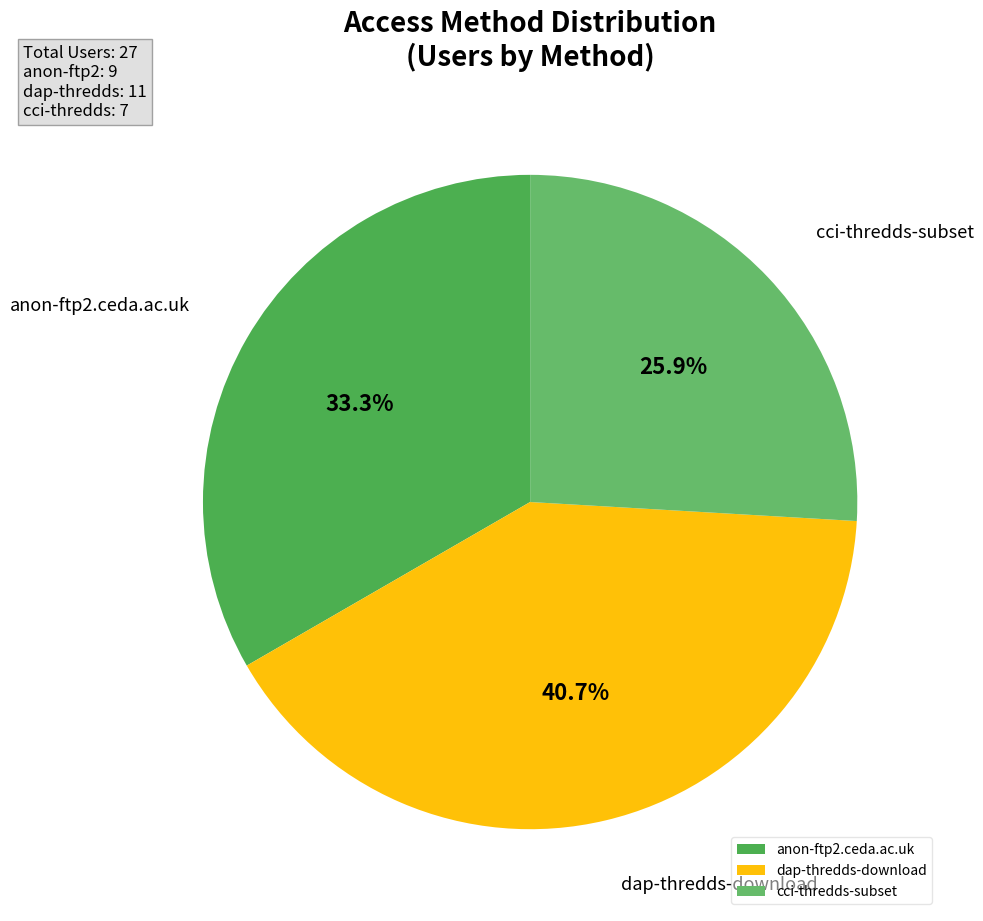

Is there any slice that represents more than half of the pie?

No